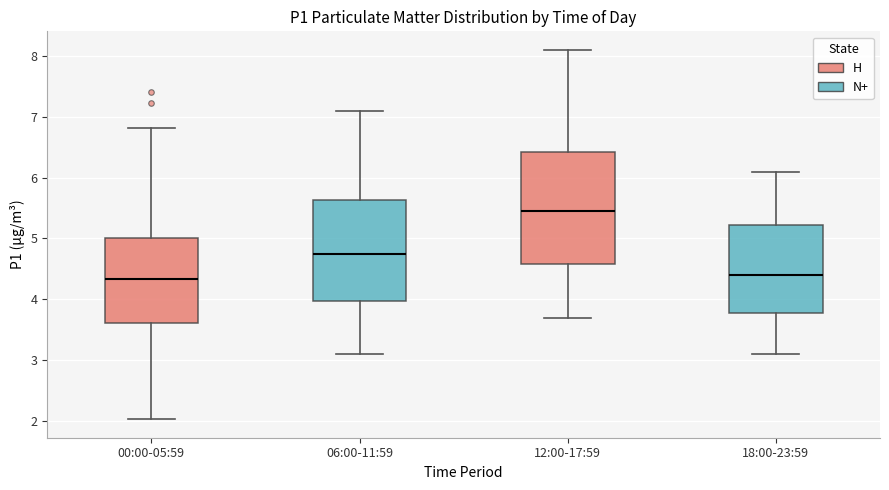

Comparing the boxes themselves (not the whiskers), which one is the tallest?

12:00-17:59